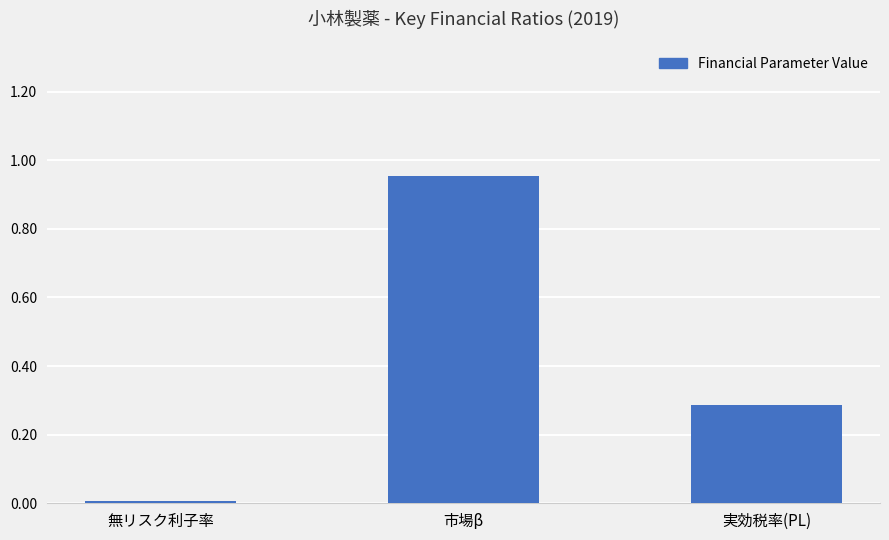

Rank the categories by value from lowest to highest.

無リスク利子率, 実効税率(PL), 市場β